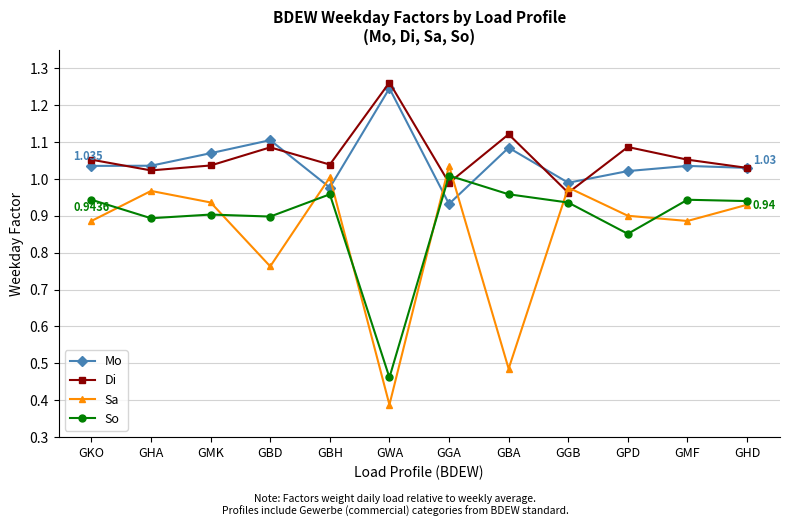

How many times do Sa and Di cross each other?

4